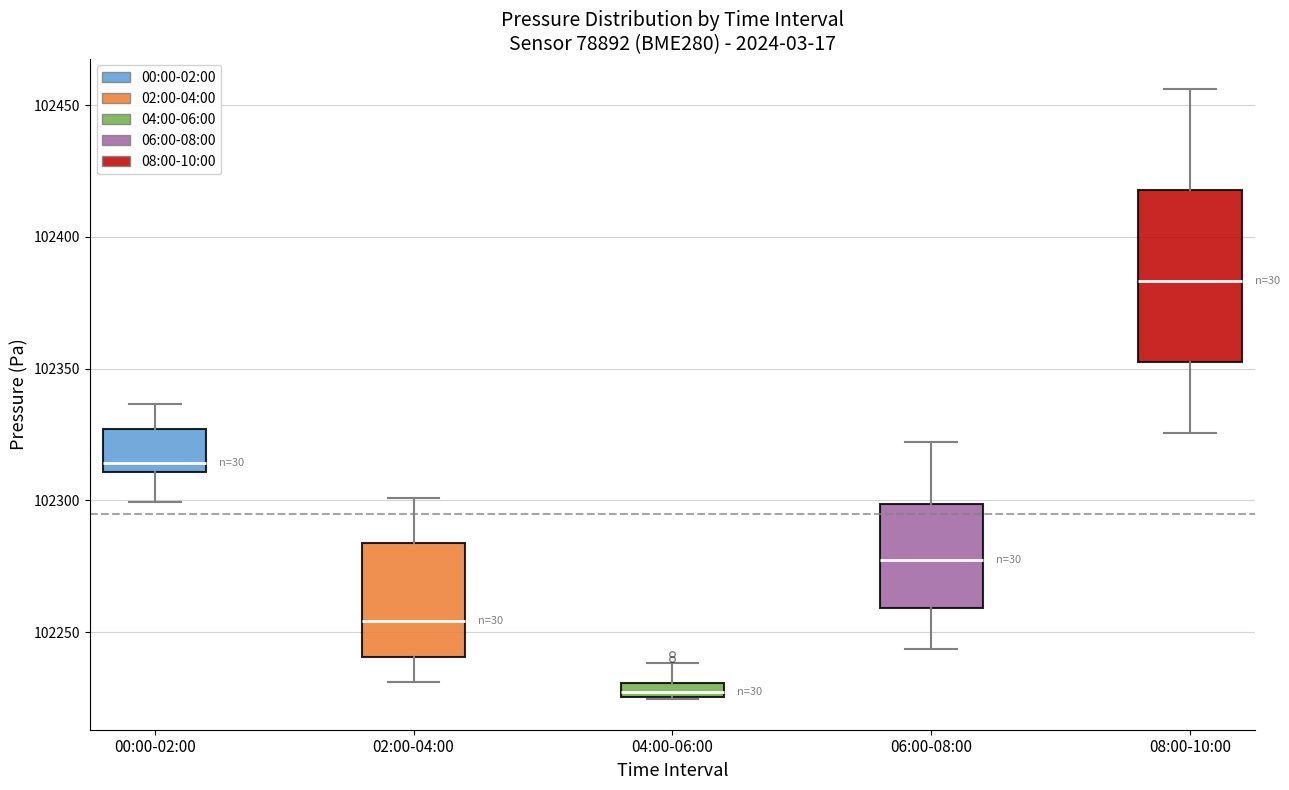

Which box's median line is the lowest?

04:00-06:00